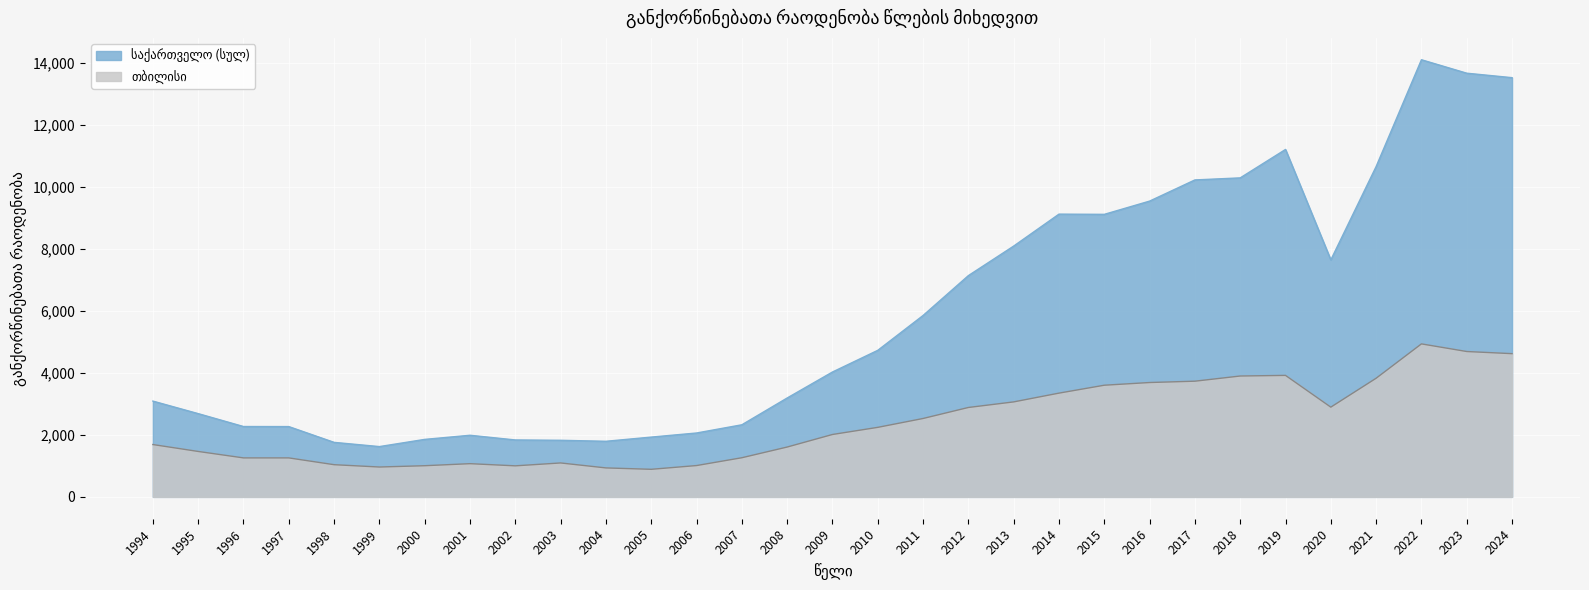

List the labels in order of საქართველო value, largest first.

2022, 2023, 2024, 2019, 2021, 2018, 2017, 2016, 2014, 2015, 2013, 2020, 2012, 2011, 2010, 2009, 2008, 1994, 1995, 2007, 1996, 1997, 2006, 2001, 2005, 2000, 2002, 2003, 2004, 1998, 1999